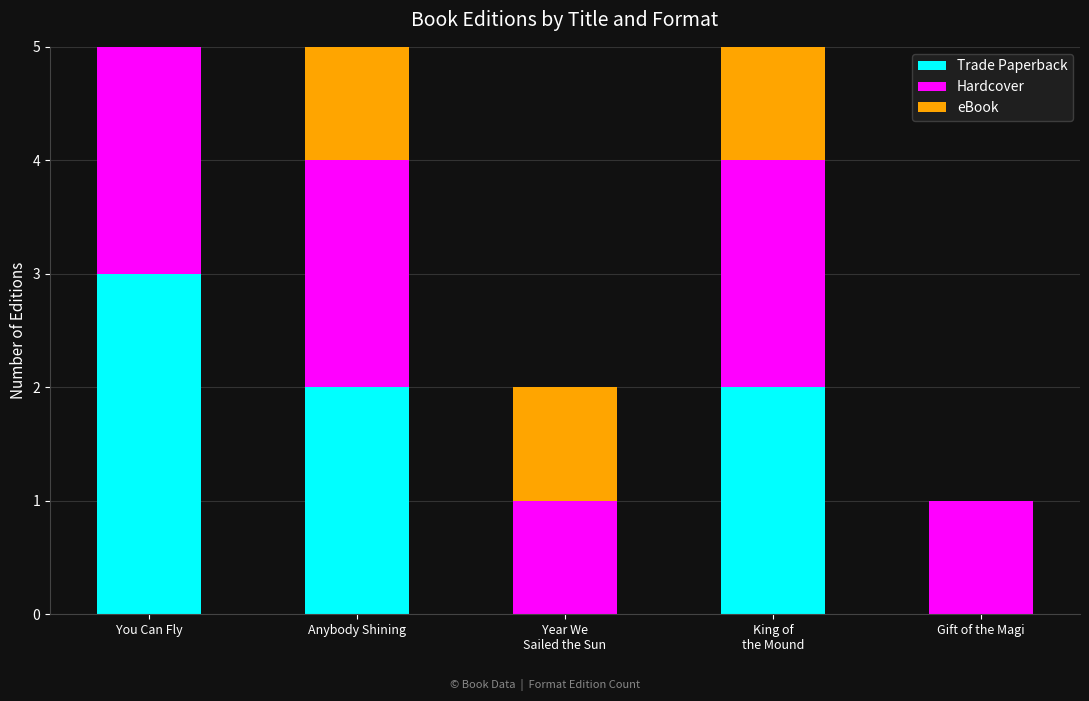

What is the average value of the eBook series?

2